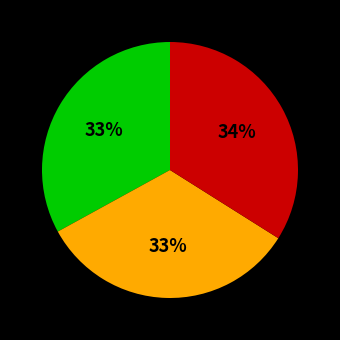

To the nearest percent, what is the difference between the largest and smallest slice percentages?

1%